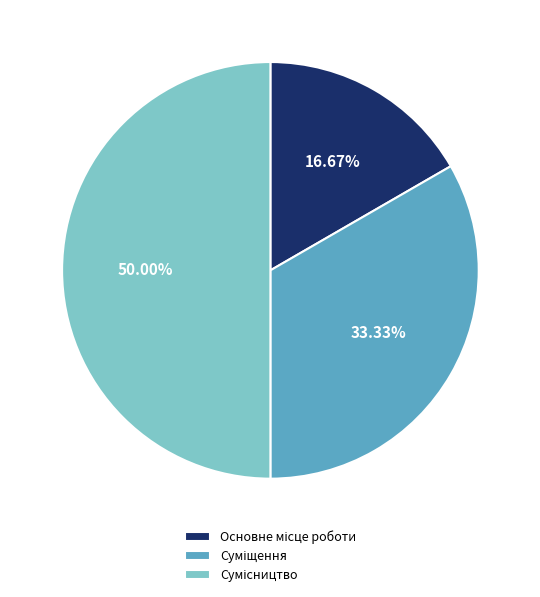

Count the number of slices in the pie.

3